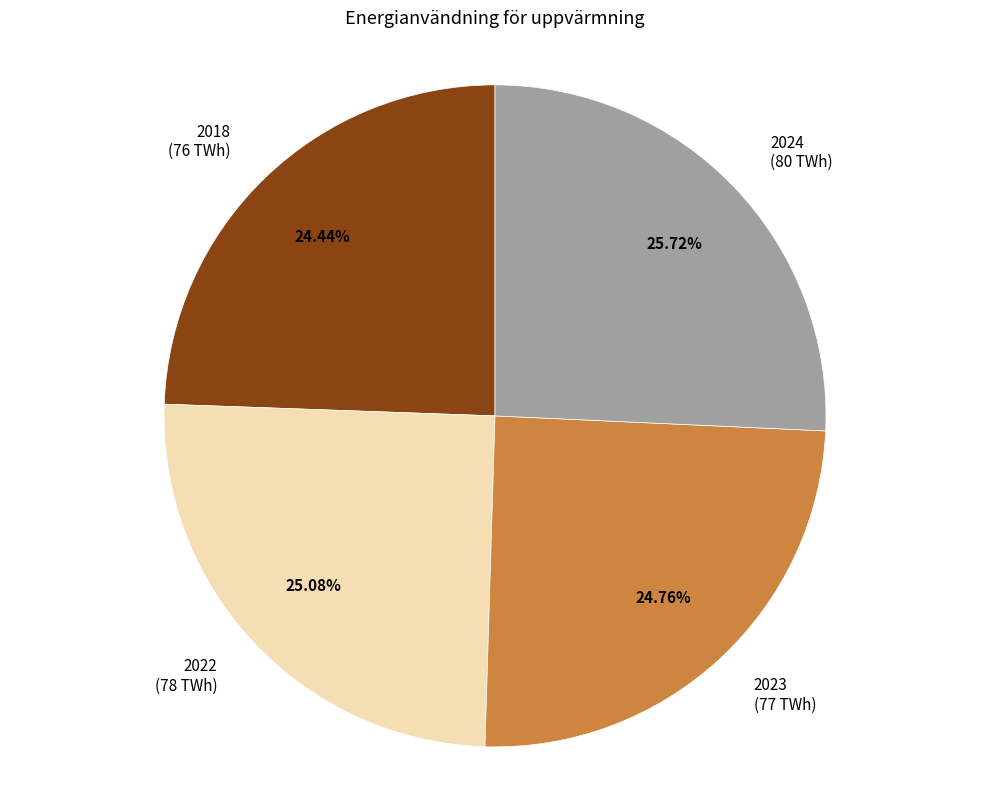

Which slice is the largest?

2024